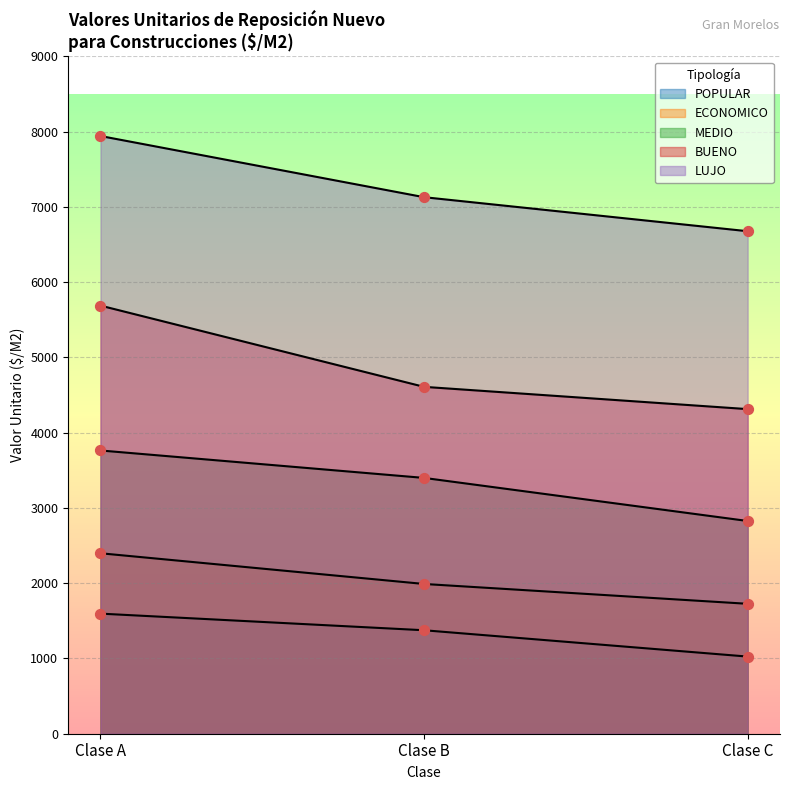

At which category is the sum across all series the highest?

Clase A